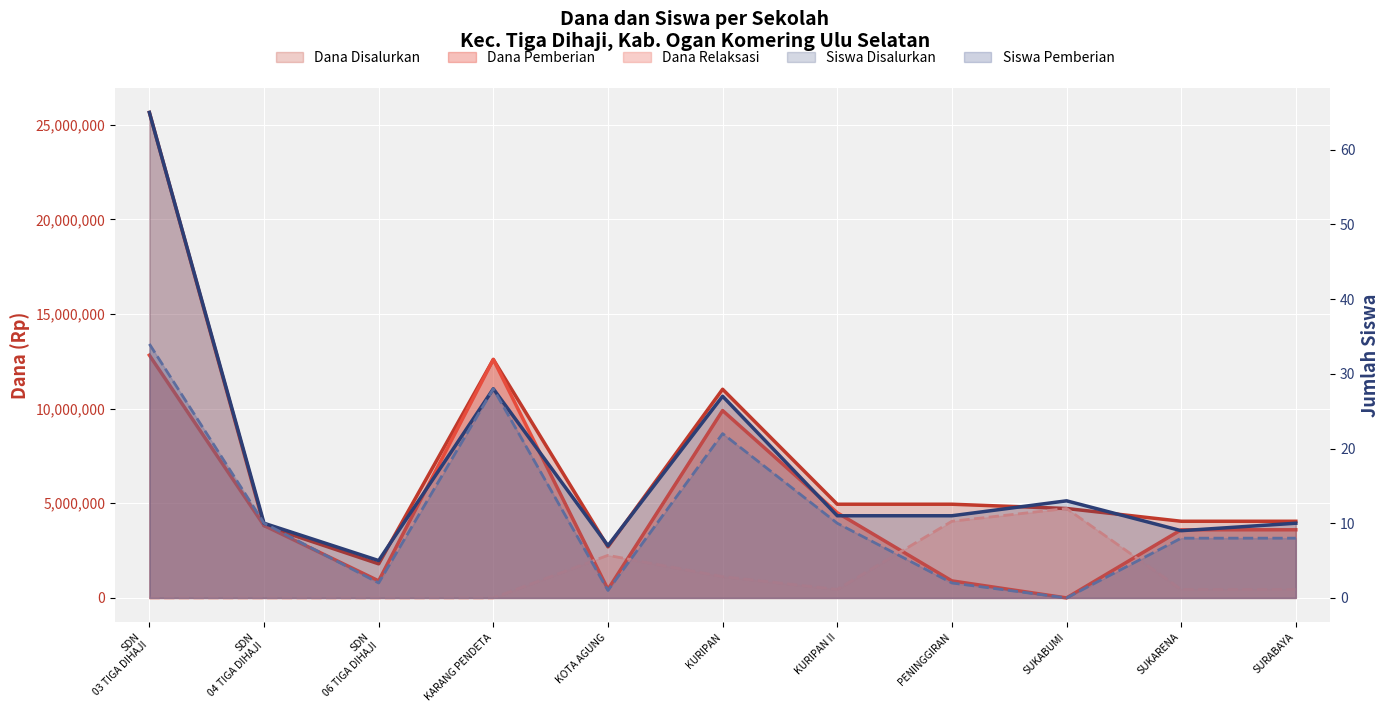

Between KARANG PENDETA and KOTA AGUNG, which series saw the biggest shift?

Dana Pemberian